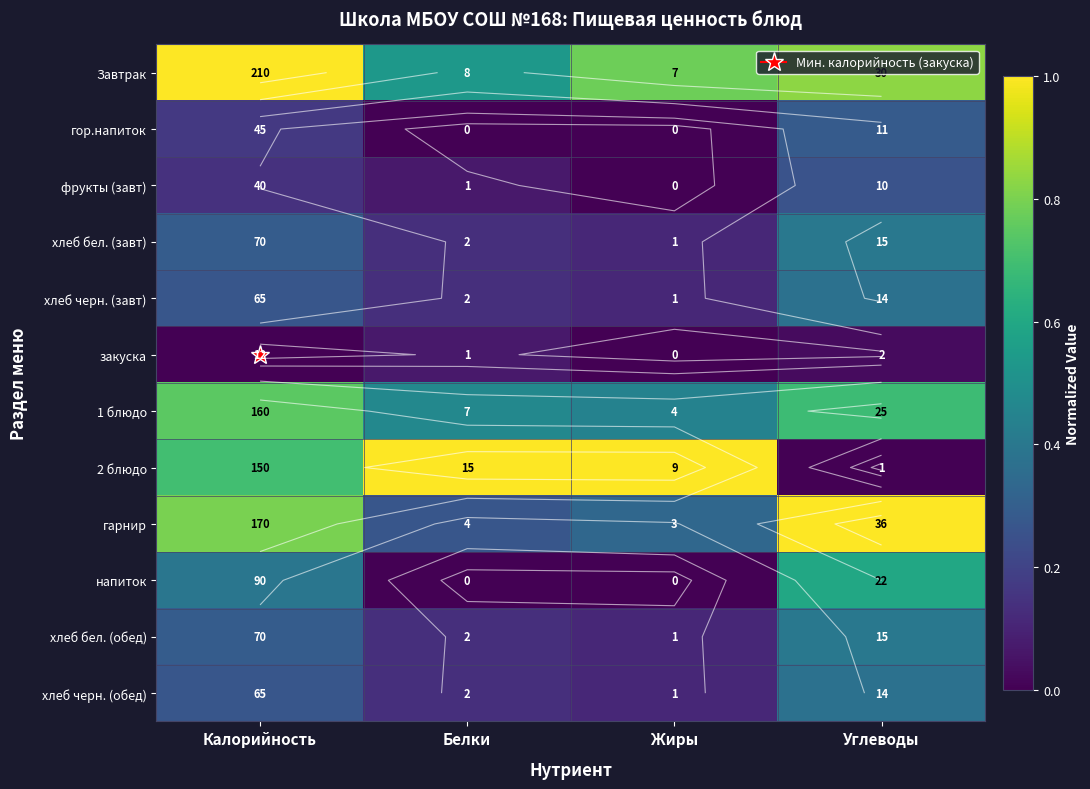

Count the number of data series in this chart.

12